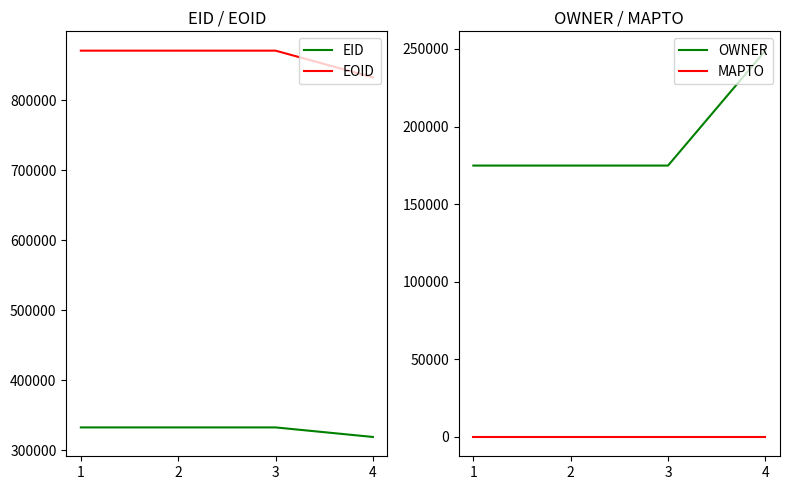

At how many categories does at least one series exceed 419502?

4